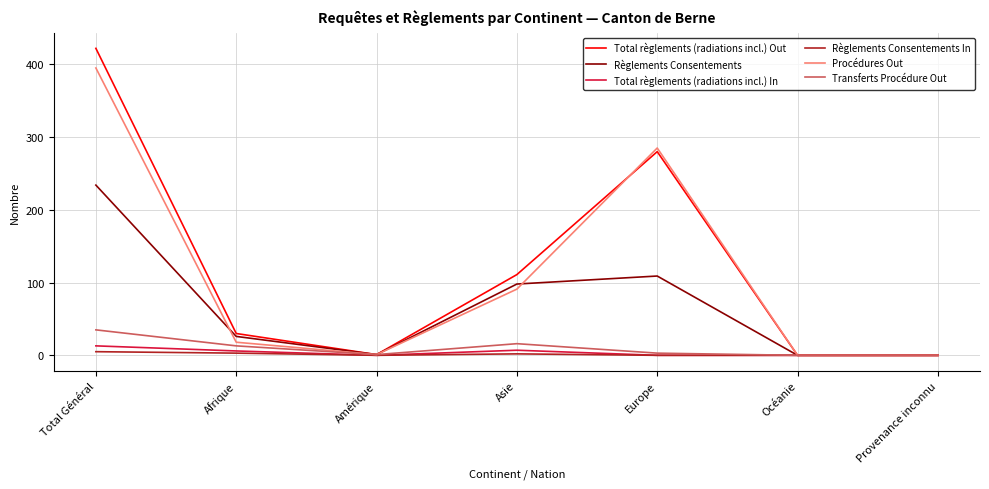

What are all the series names shown in the legend?

Total règlements (radiations incl.) Out, Règlements Consentements, Total règlements (radiations incl.) In, Règlements Consentements In, Procédures Out, Transferts Procédure Out